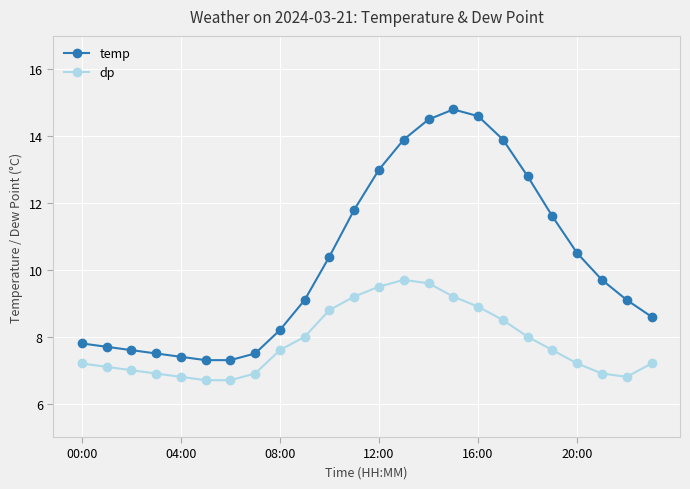

Rank the series by their average value, from lowest to highest.

dp, temp